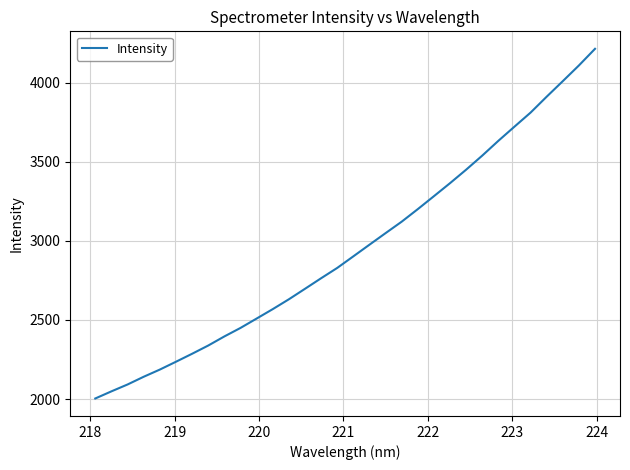

What is the minimum value shown in the chart?

2003.6